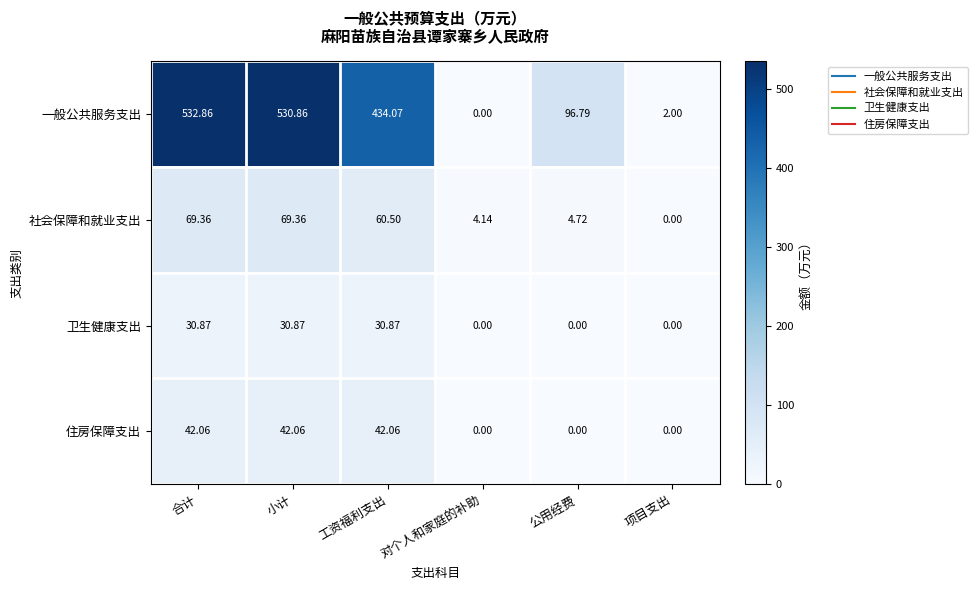

At which category does the chart reach its peak across all series?

合计